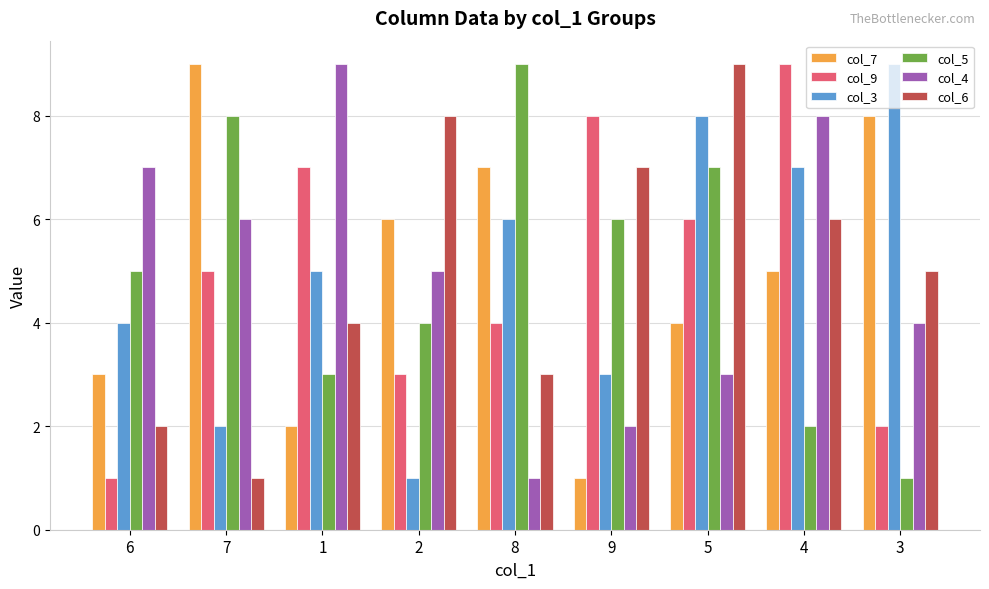

How many data points does each series have?

9